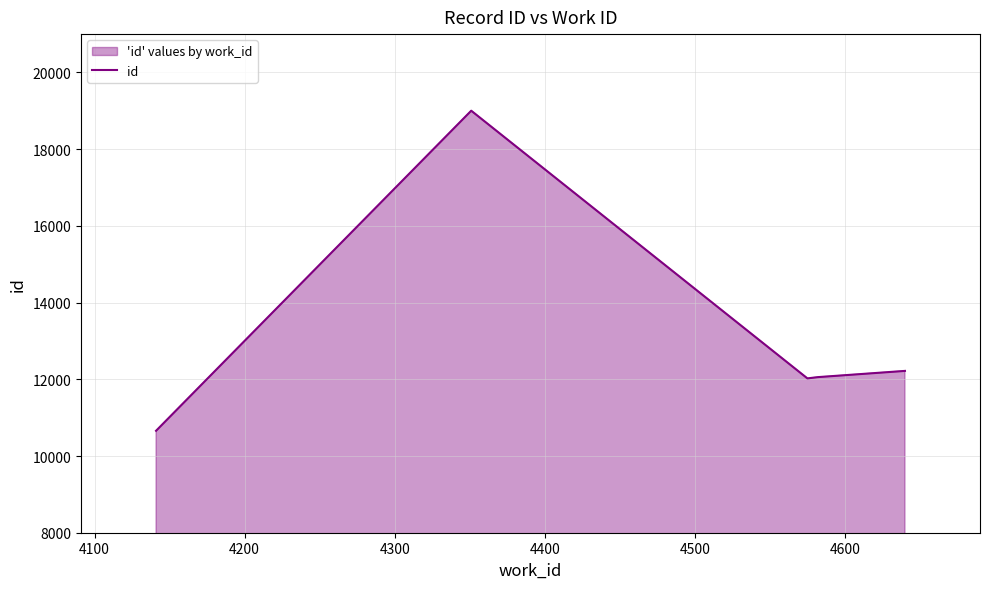

How many lines are shown in the chart?

1